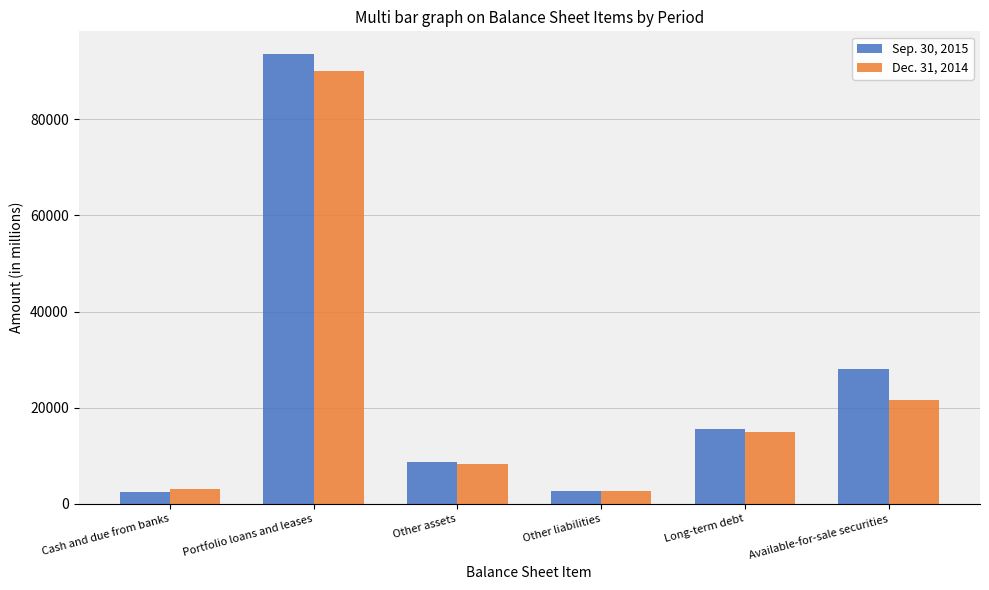

Are the bars grouped side by side (vs. stacked)?

Yes